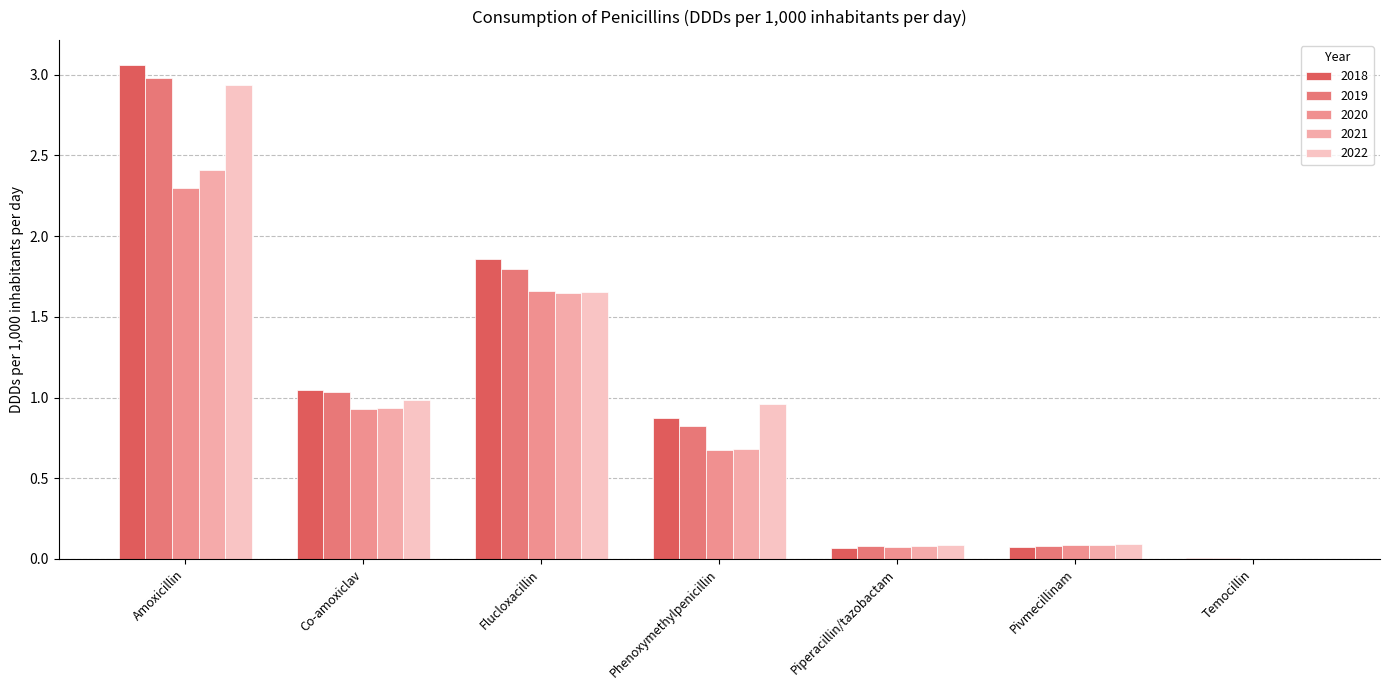

Which label corresponds to the largest value in the chart?

Amoxicillin